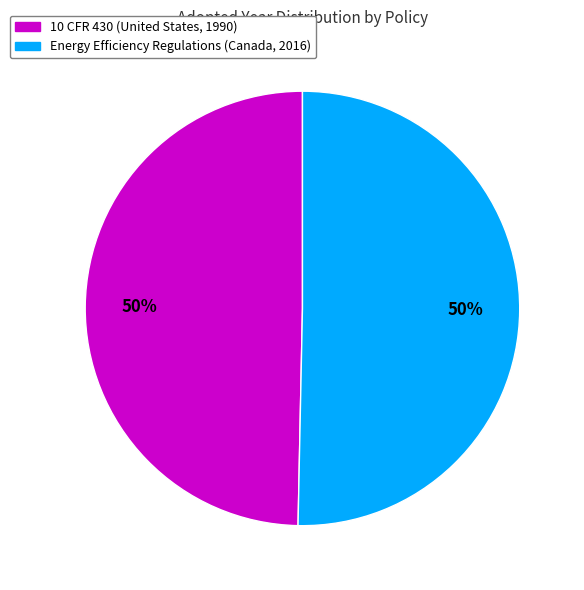

To the nearest percent, what portion does 10 CFR 430 (United States, 1990) represent?

50%